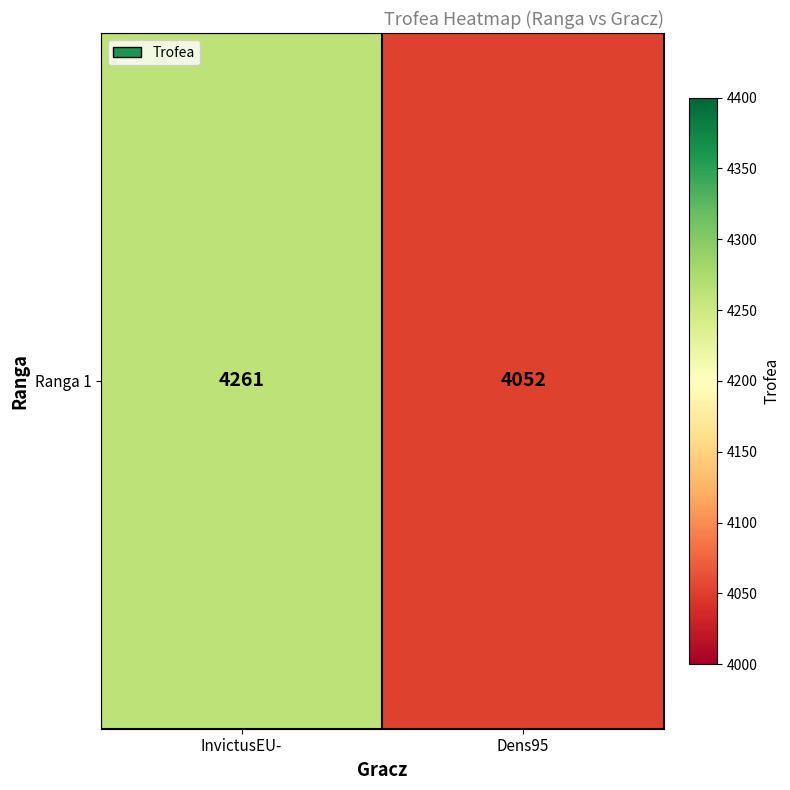

What is the greatest value displayed?

4261